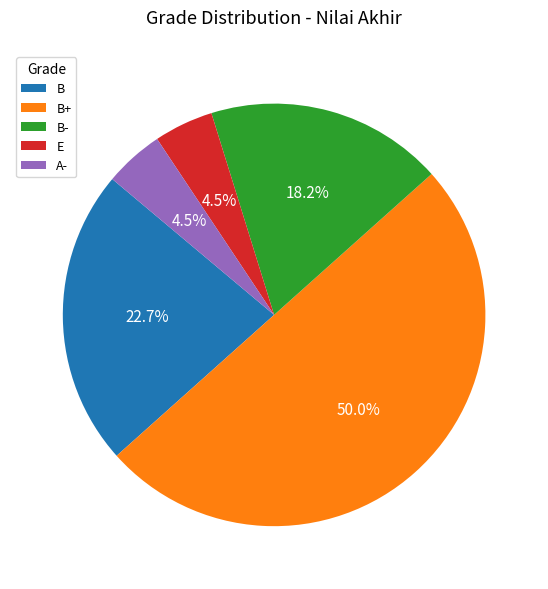

What portion of the pie excludes B?

77.3%